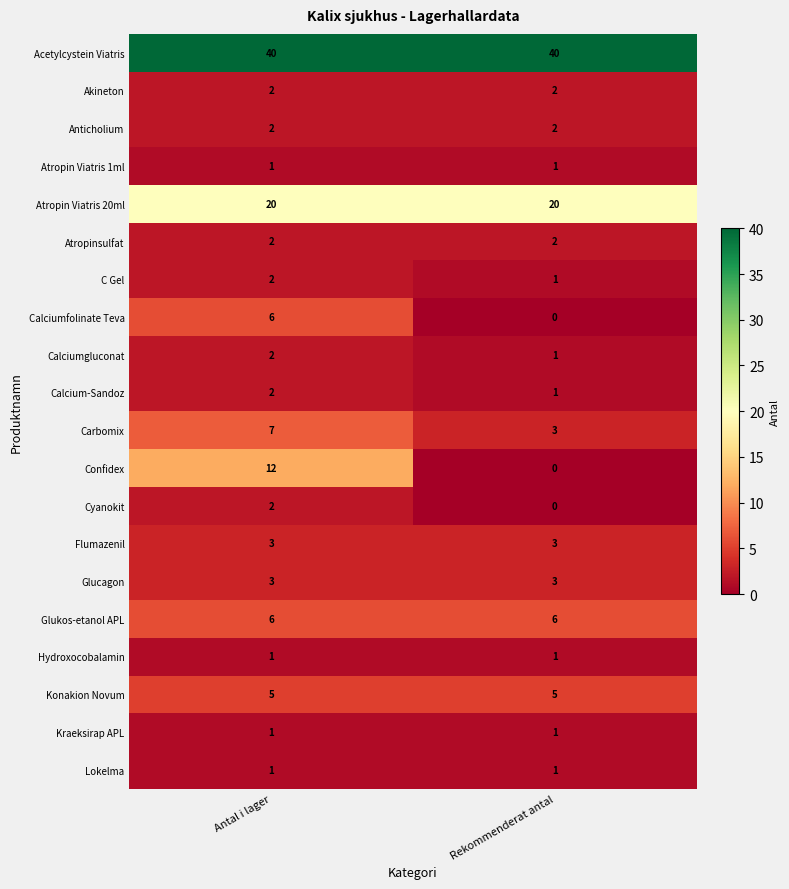

What is the highest value of the Calciumfolinate Teva series?

6